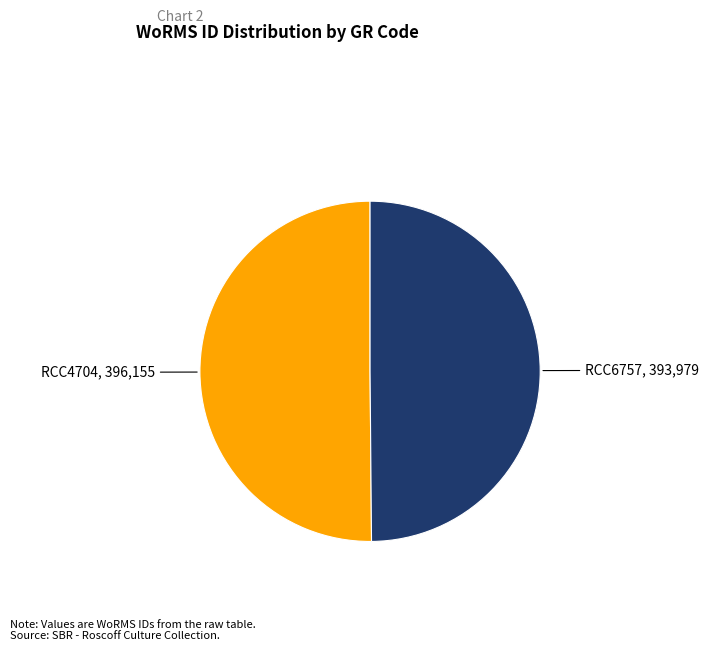

Do RCC4704 and RCC6757 together represent more than half of the pie?

Yes